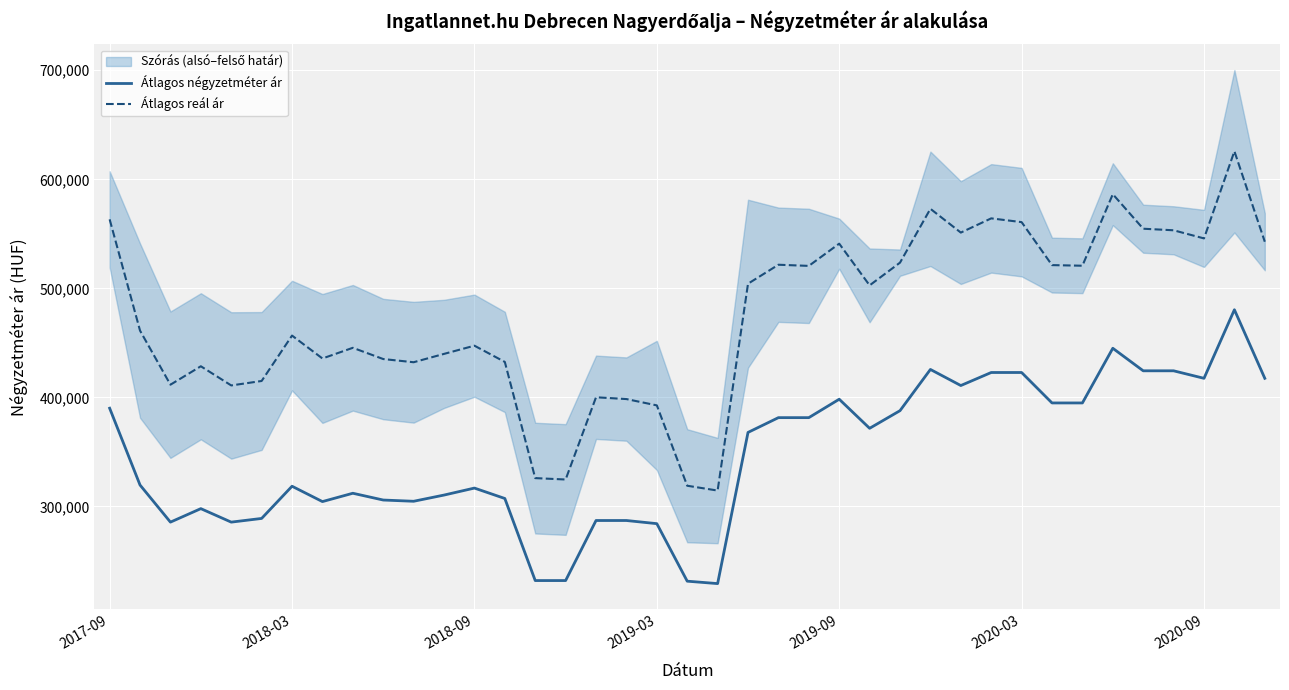

True or false: Átlagos négyzetméter ár and Átlagos reál ár cross at least once.

False